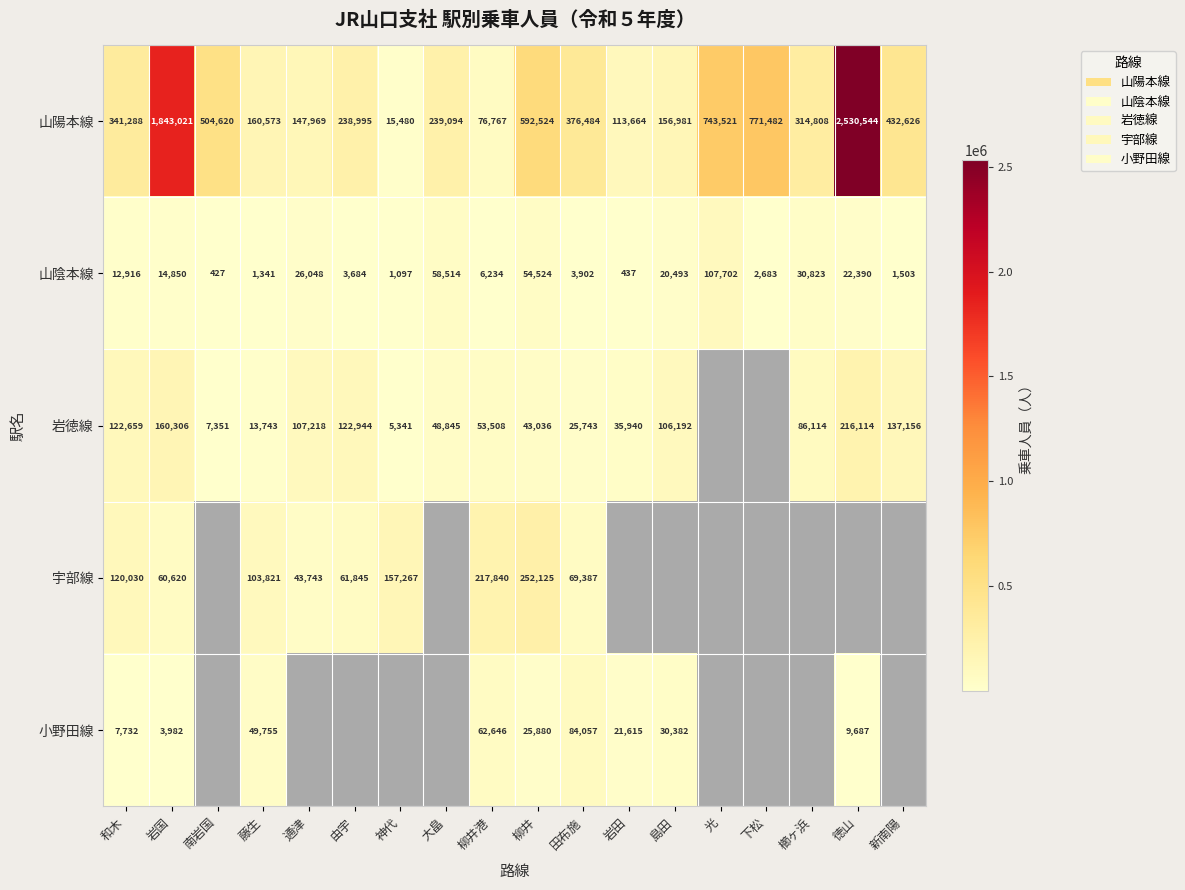

What is the difference between the 山陰本線 values at 柳井 and 大畠?

3990